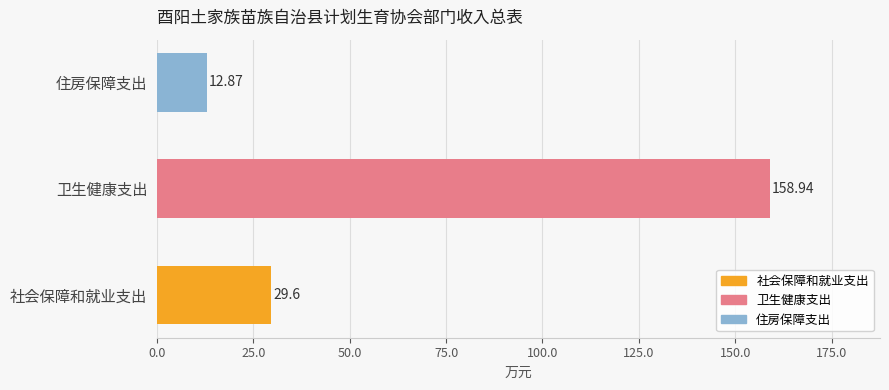

List the labels in order of value, smallest first.

住房保障支出, 社会保障和就业支出, 卫生健康支出